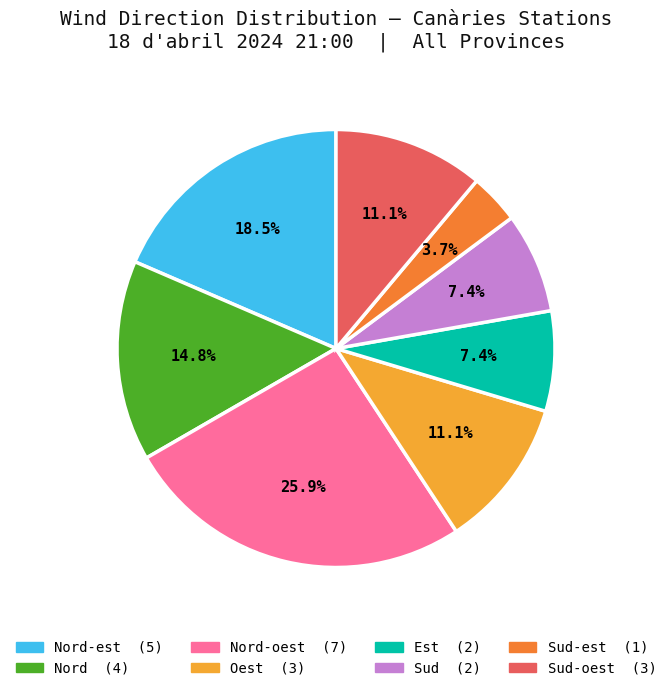

Does any single category account for the majority?

No